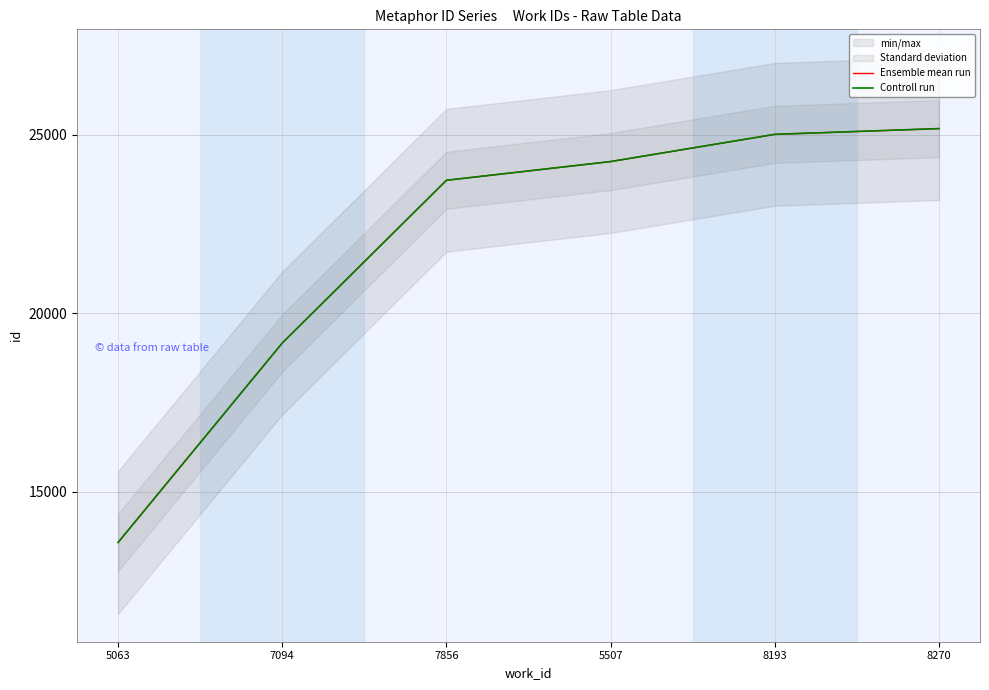

Reading left to right, list all the values displayed in this chart.

Ensemble mean run: 13580	19163	23720	24244	25006	25167
Controll run: 13580	19163	23720	24244	25006	25167